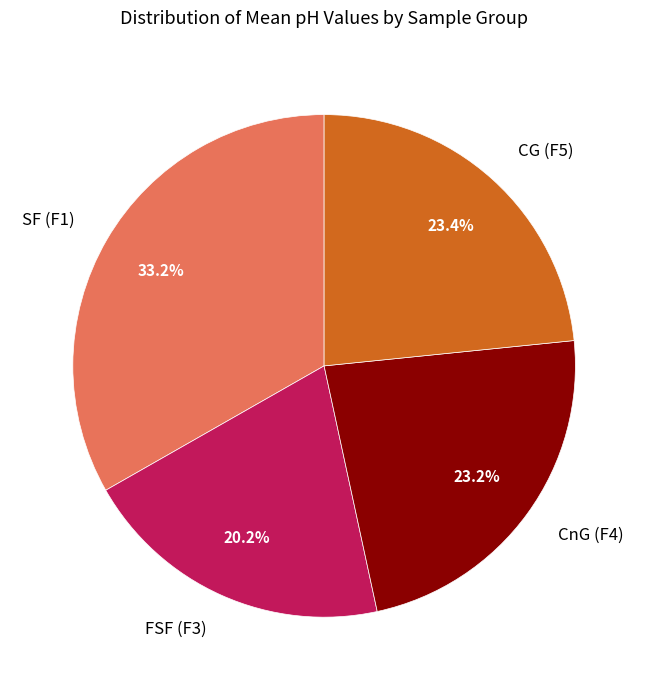

The CG (F5) slice represents 10% of the pie. True or false?

False